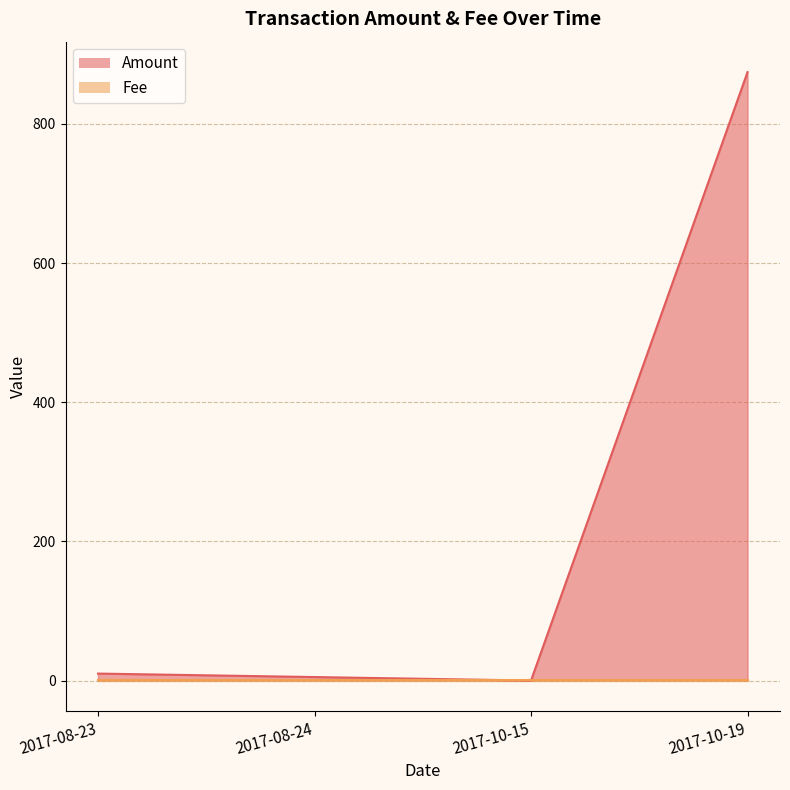

Read the value at 2017-08-24.

5.0